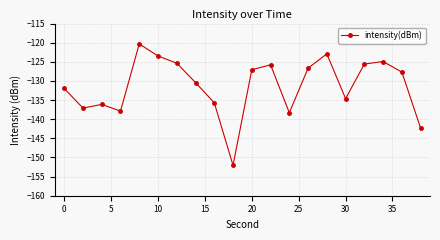

True or false: the data has more than 1 interior local peaks.

True